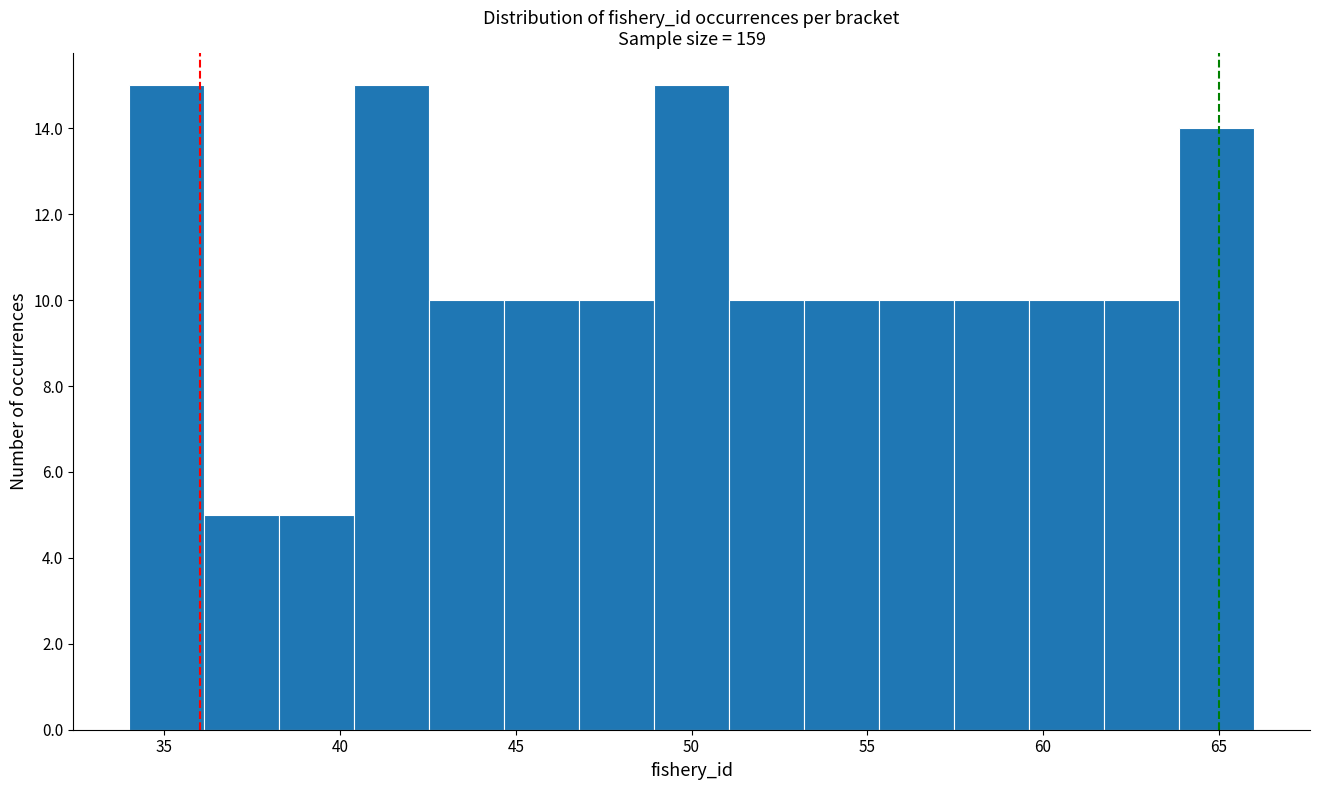

How tall is the bar that spans 44.5 to 47.0 on the x-axis? Neither the bar edges nor the heights are printed on the chart, so give them approximately, as read against the axes.

10